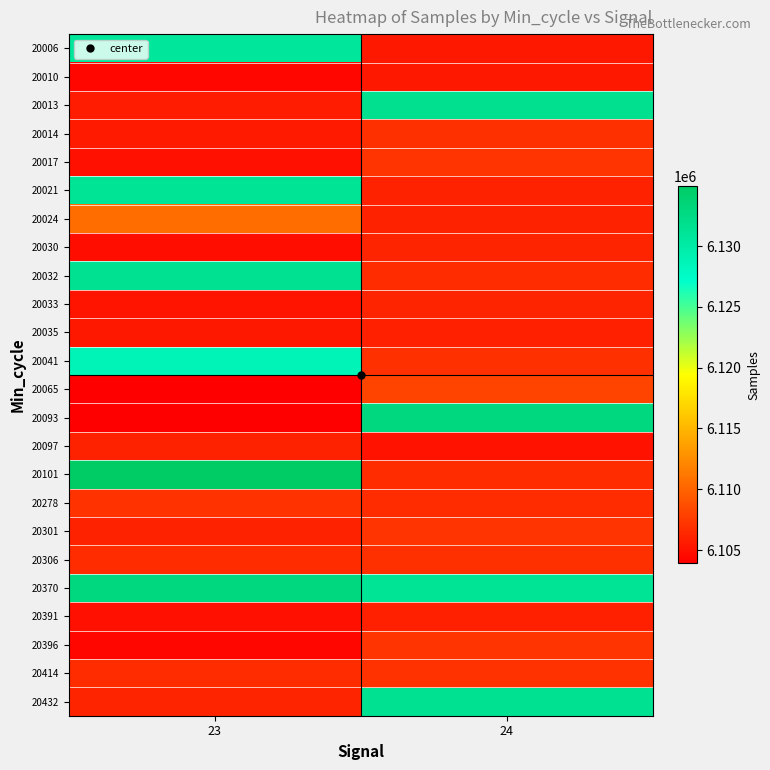

At which category is the sum across all series the highest?

23